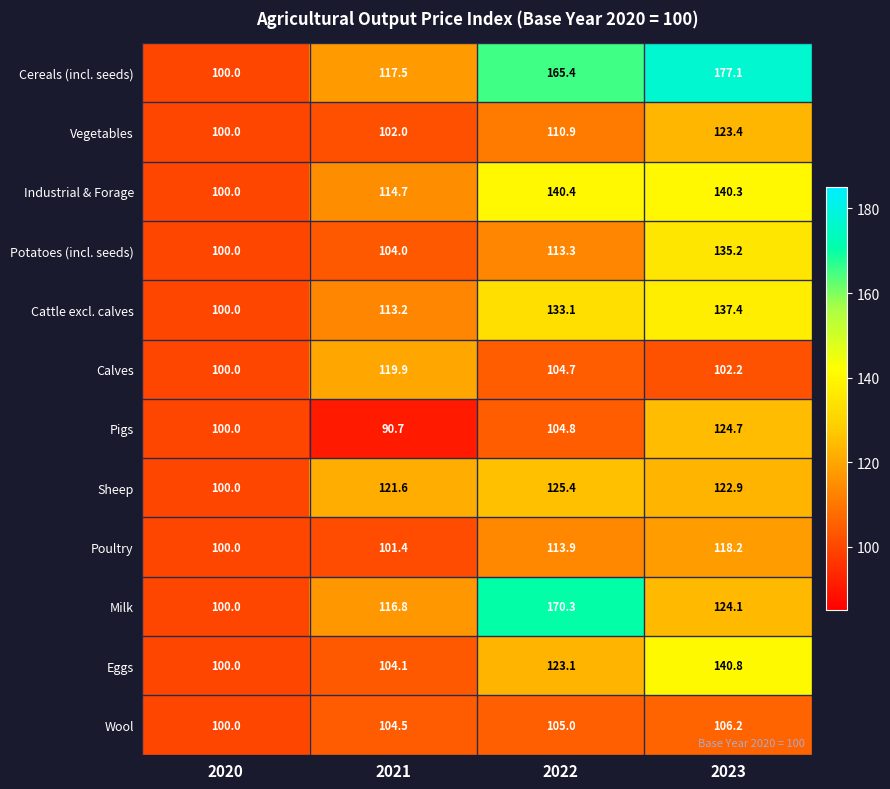

What is the sum of all Vegetables values?

436.3